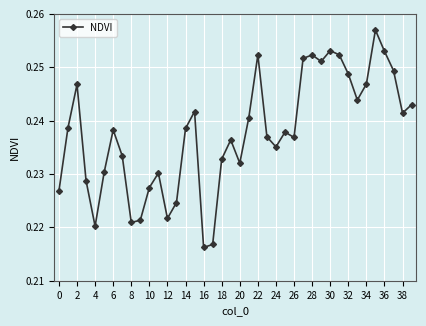

What is the sum of all values?

9.5